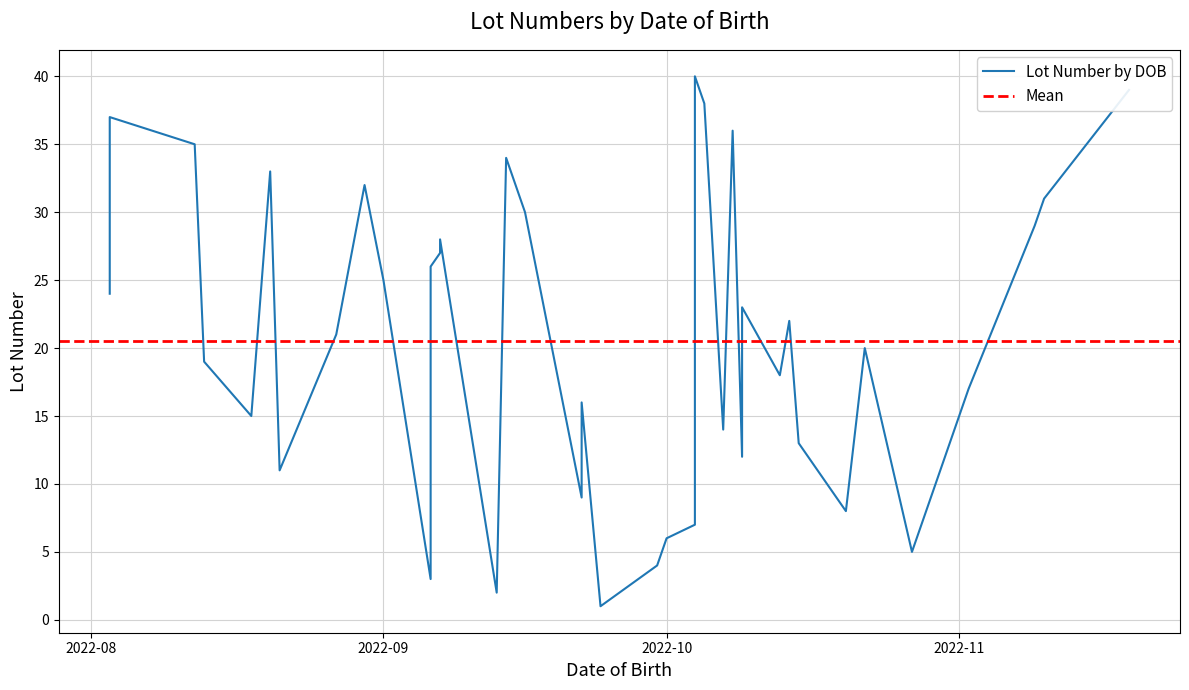

What is the difference between the values at 2022-08-20 and 2022-09-13?

11